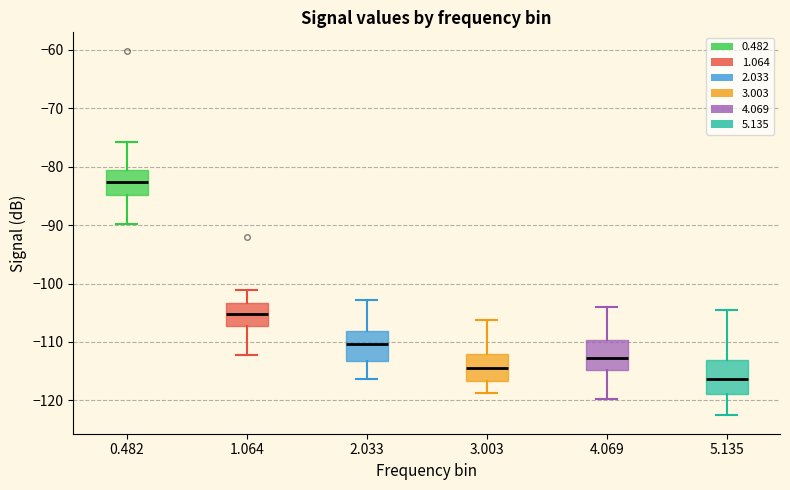

Reading left to right, read every box against the y-axis: the position of its median line, the range the box covers, and the ends of its whiskers. The values are not printed on the chart, so give them approximately, as read against the axis.

0.482: median -83, box -85 to -81, whiskers -90 to -76
1.064: median -105, box -107 to -103, whiskers -112 to -101
2.033: median -110, box -113 to -108, whiskers -116 to -103
3.003: median -114, box -117 to -112, whiskers -119 to -106
4.069: median -113, box -115 to -110, whiskers -120 to -104
5.135: median -116, box -119 to -113, whiskers -123 to -105